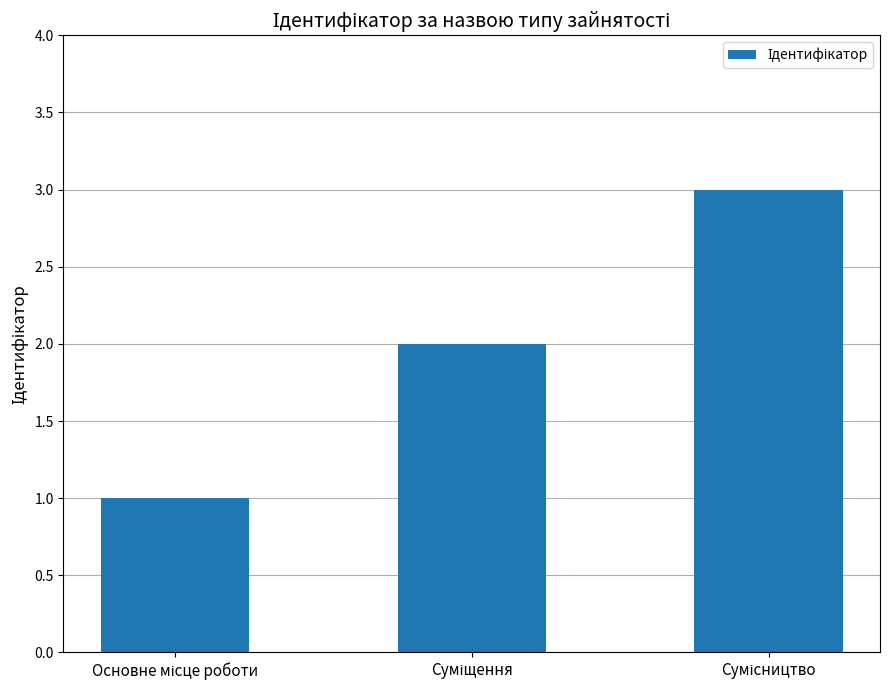

Reading left to right, extract all data points from this chart.

1	2	3